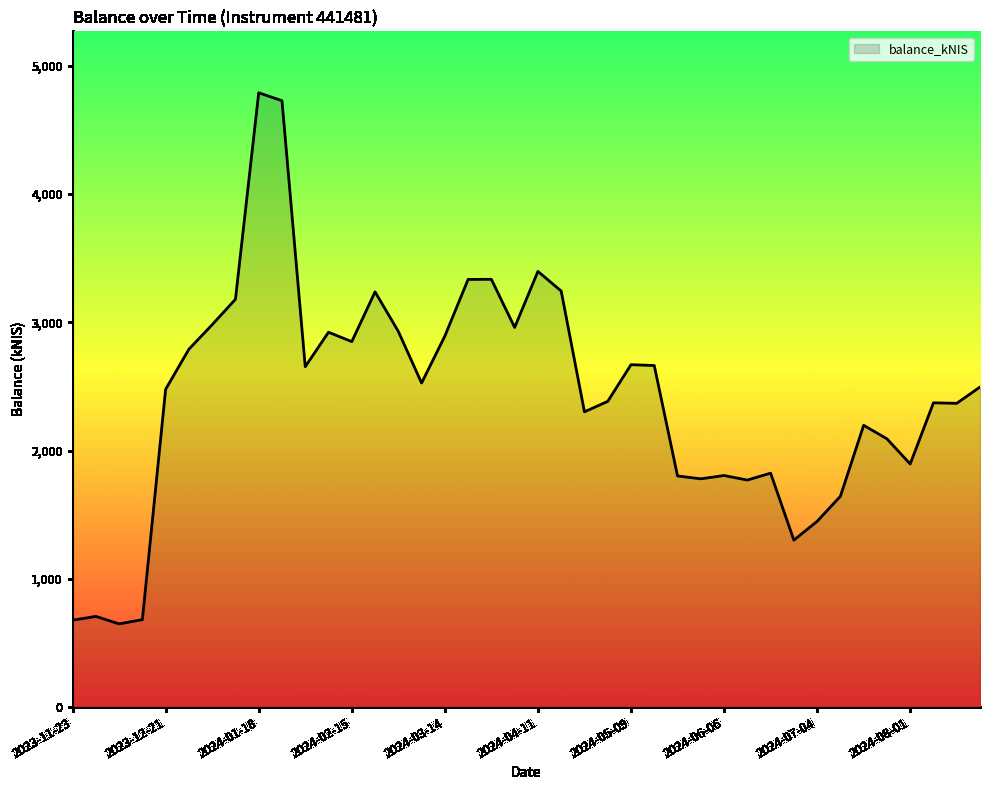

What is the difference between the maximum and minimum values?

4140.8